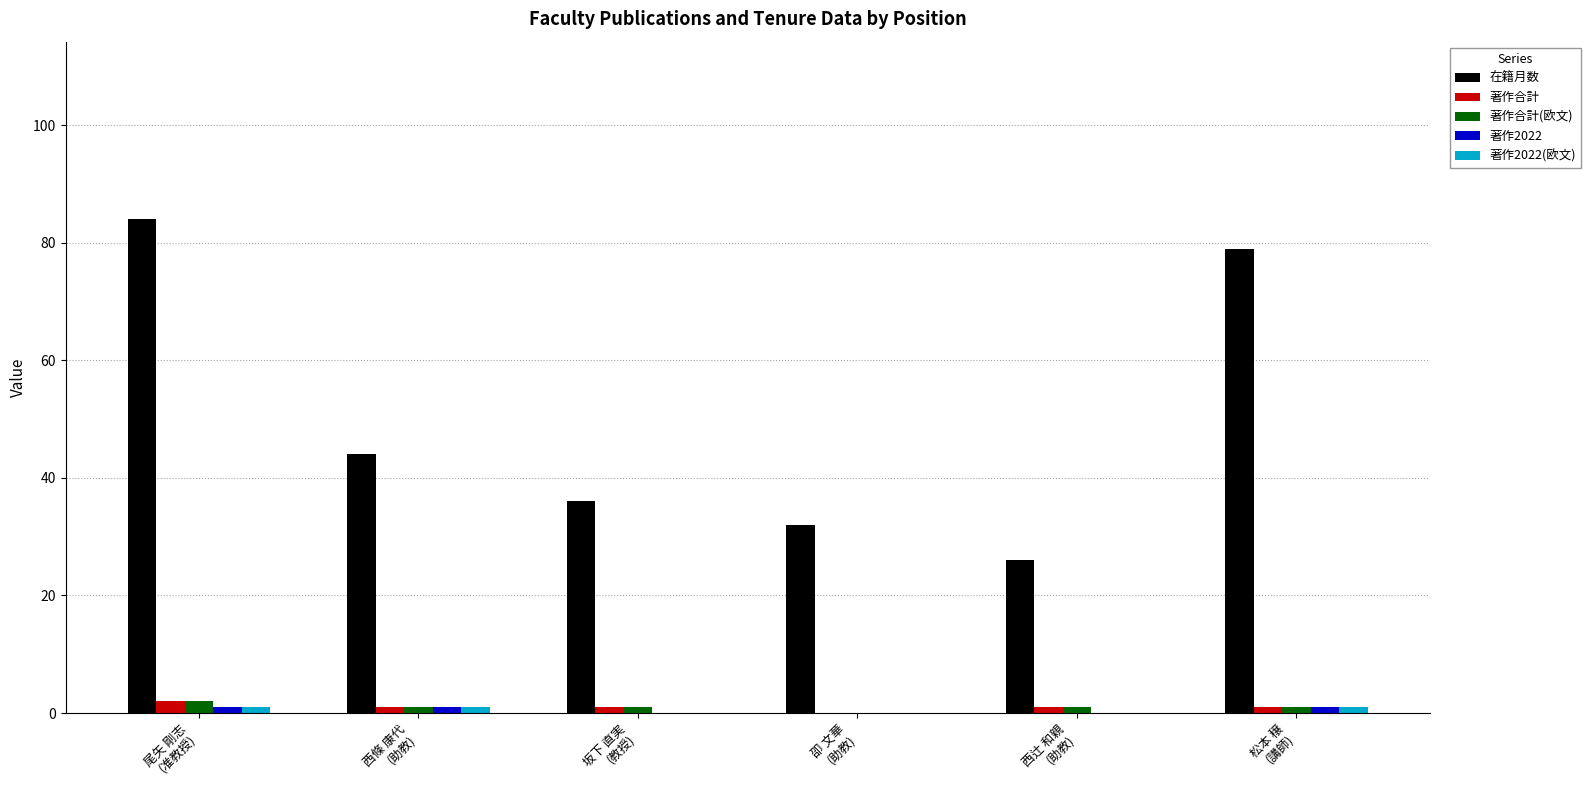

Are the bars horizontal?

No